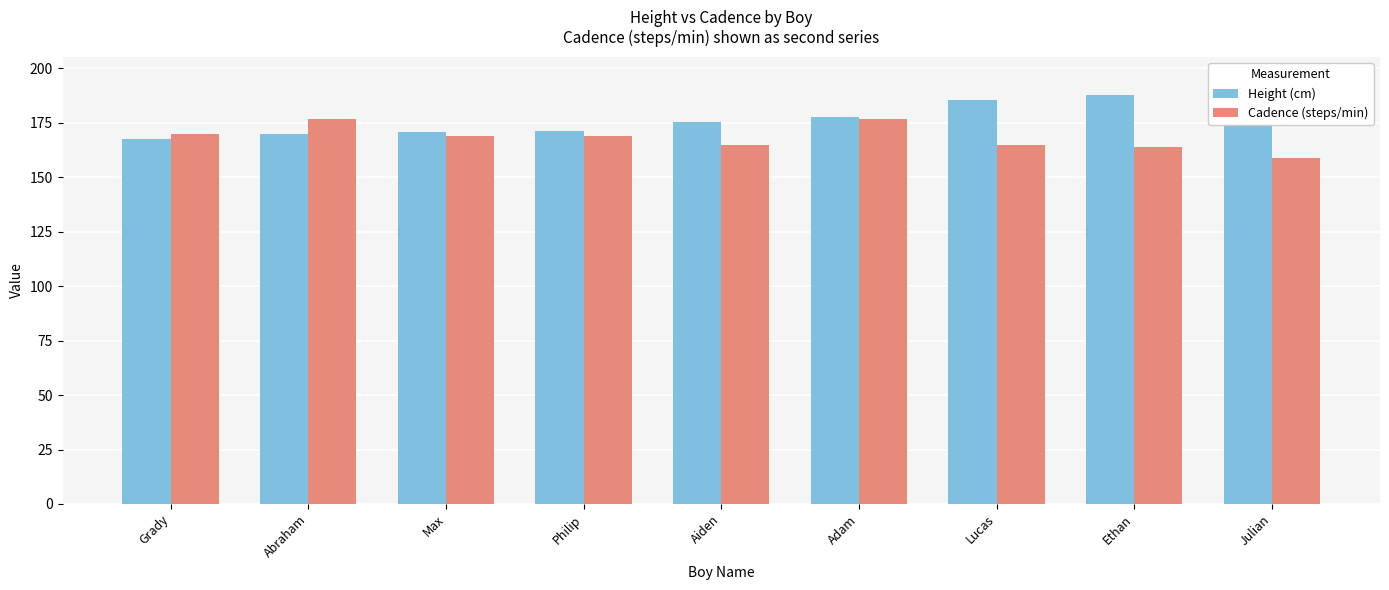

The Height (cm) series shows 81.3 at Ethan. True or false?

False